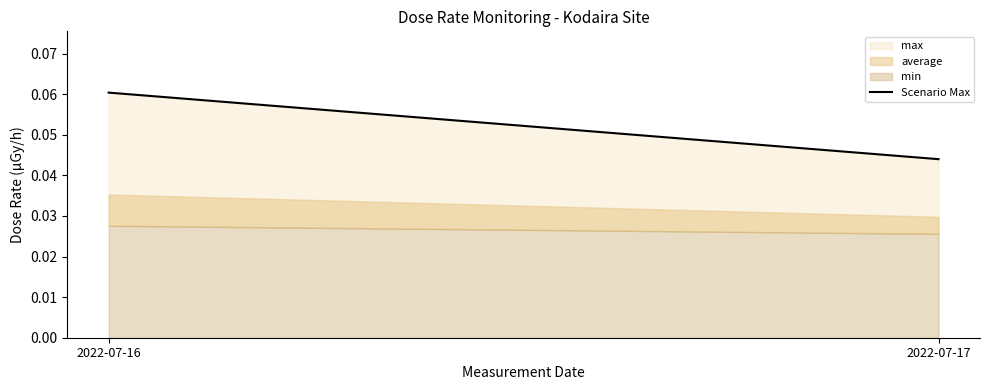

At which category does the chart reach its peak across all series?

2022-07-16